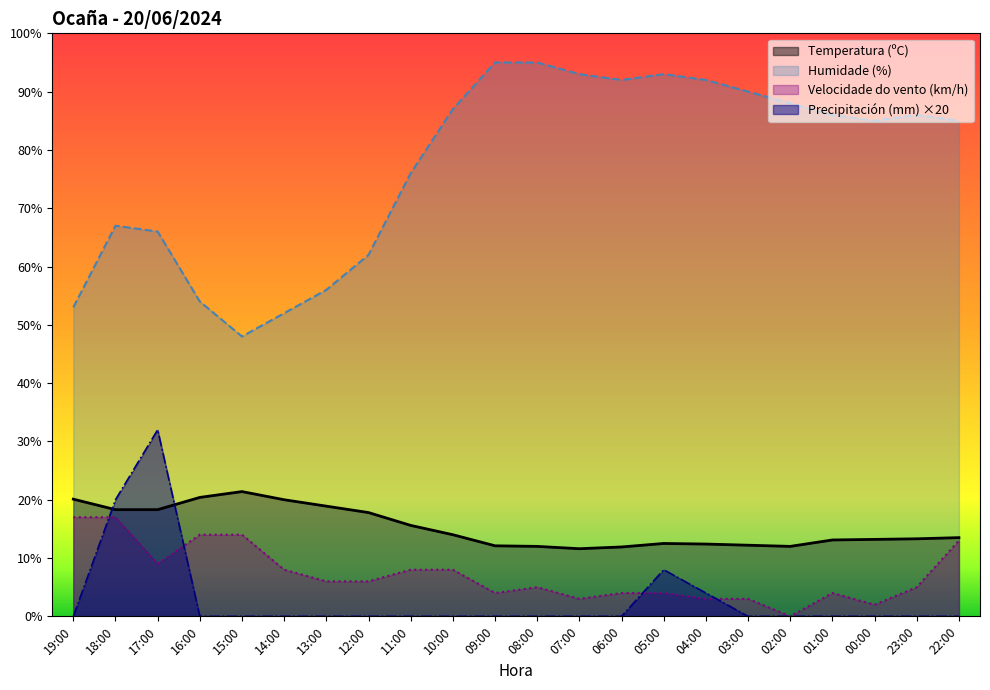

What is the value of the Temperatura (ºC) point at the 18th from the left?

12.0